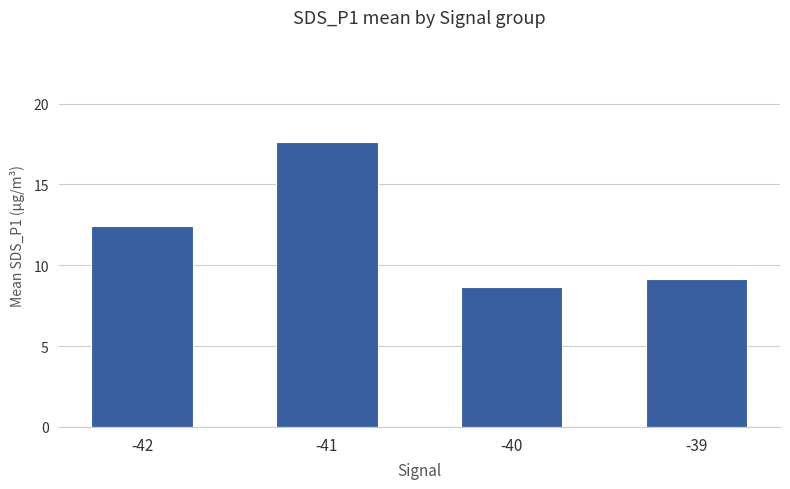

True or false: the data shows 9.4 at -41.

False